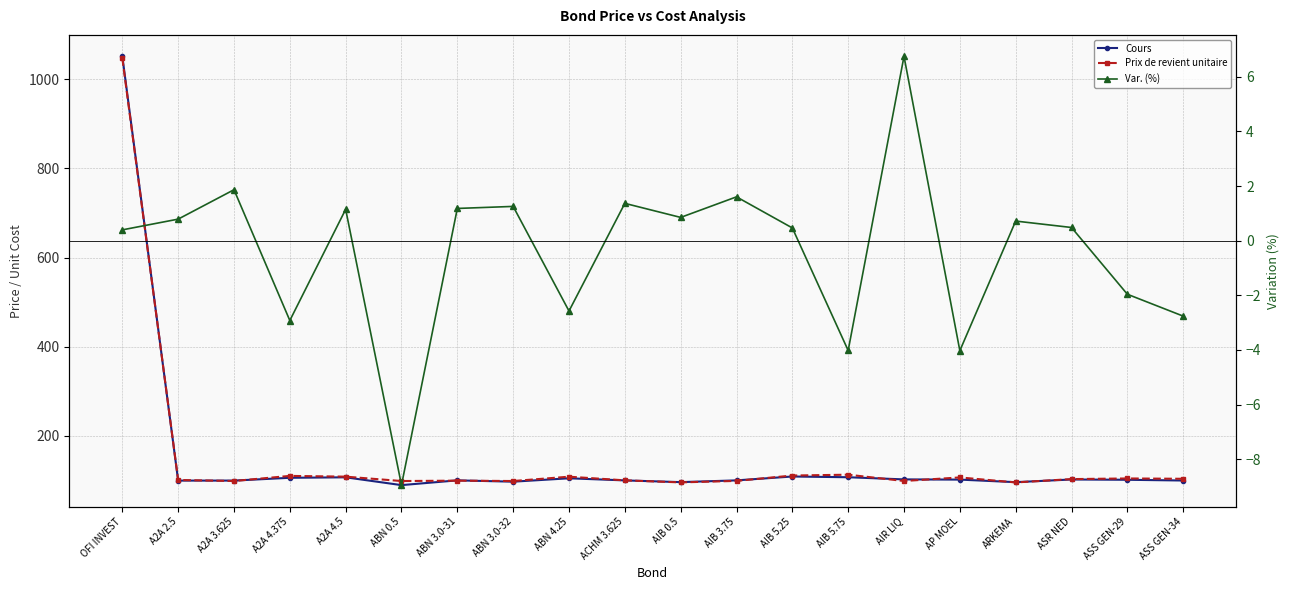

What is the difference between the Cours values at A2A 4.375 and A2A 3.625?

6.3